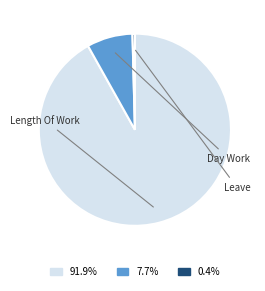

Is there a majority slice in this chart?

Yes